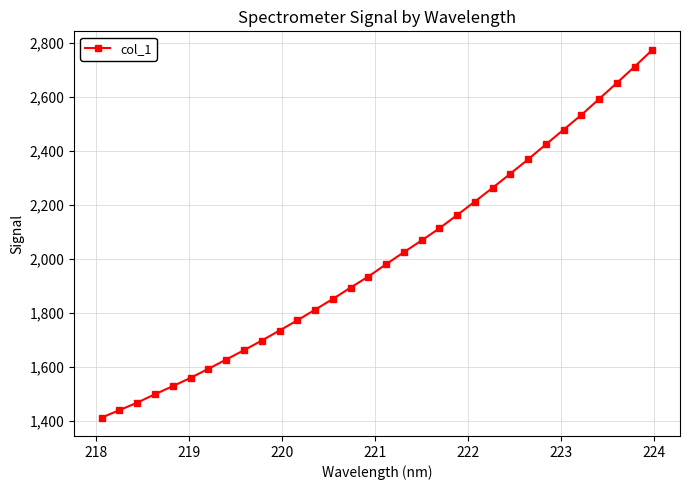

What is the average value?

2005.2